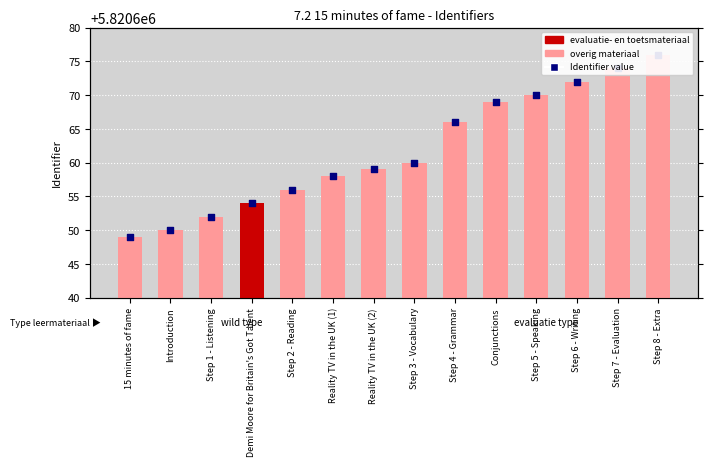

At how many categories does at least one series exceed 5820650?

12